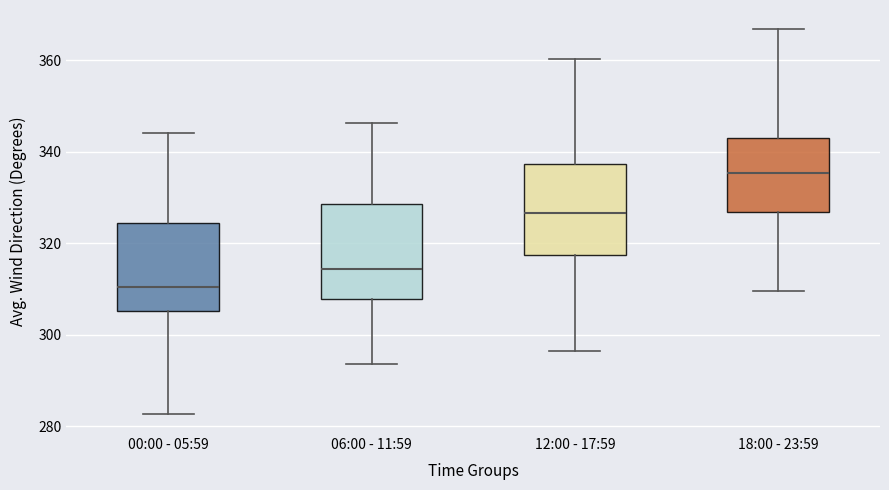

Reading left to right, transcribe this box plot: for each box, give where its median line is, the range the box spans, and where its two whiskers end, as read against the y-axis. The values are not printed on the chart, so give them approximately, as read against the axis.

00:00 - 05:59: median 310, box 306 to 324, whiskers 282 to 344
06:00 - 11:59: median 314, box 308 to 328, whiskers 294 to 346
12:00 - 17:59: median 326, box 318 to 338, whiskers 296 to 360
18:00 - 23:59: median 336, box 326 to 342, whiskers 310 to 366